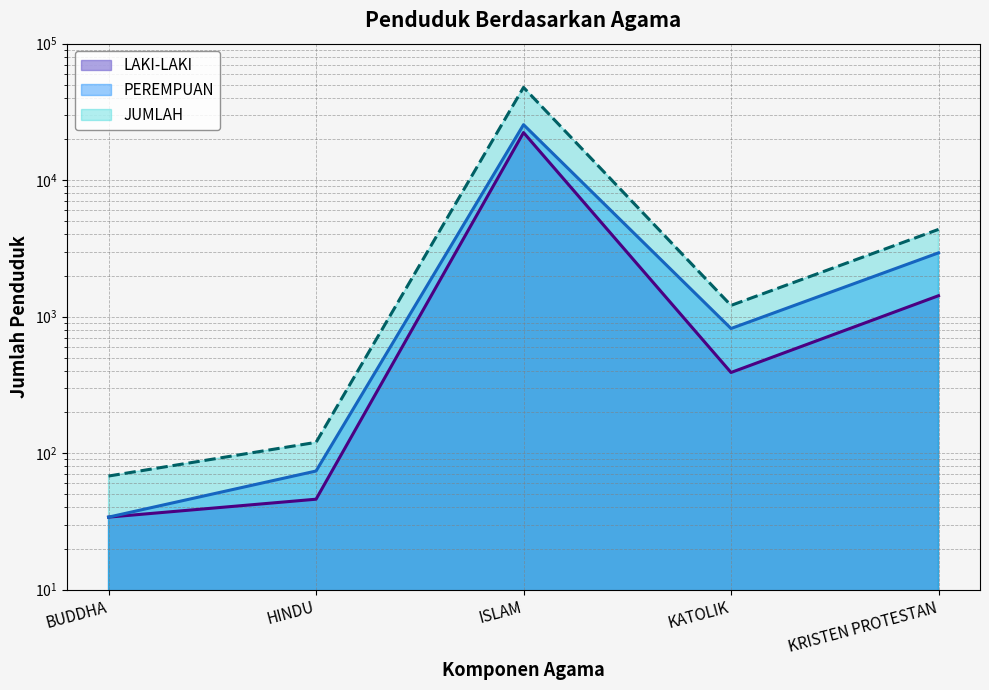

True or false: PEREMPUAN and LAKI-LAKI cross at least once.

False